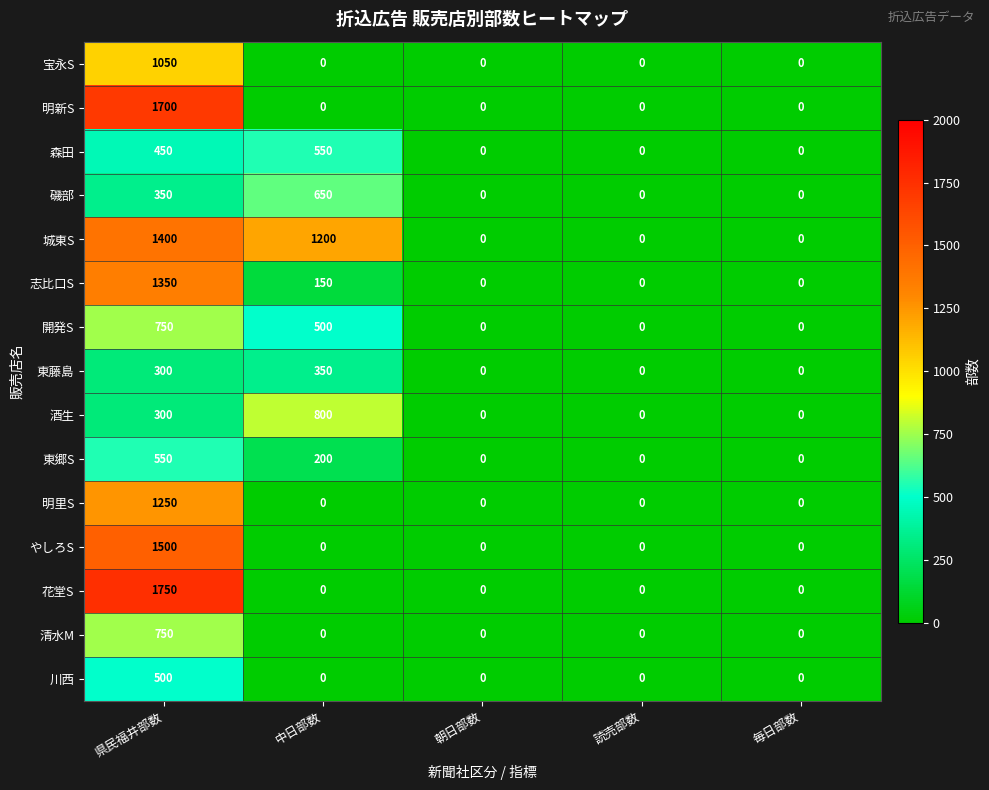

What is the difference between the highest and lowest values at 中日部数?

1200